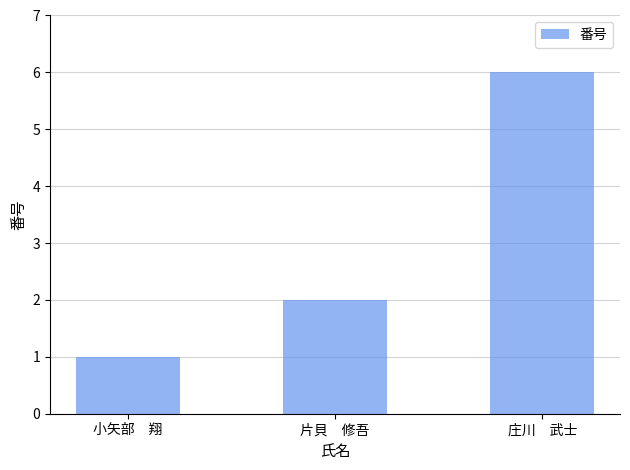

What is the change in value from 小矢部　翔 to 片貝　修吾?

+1